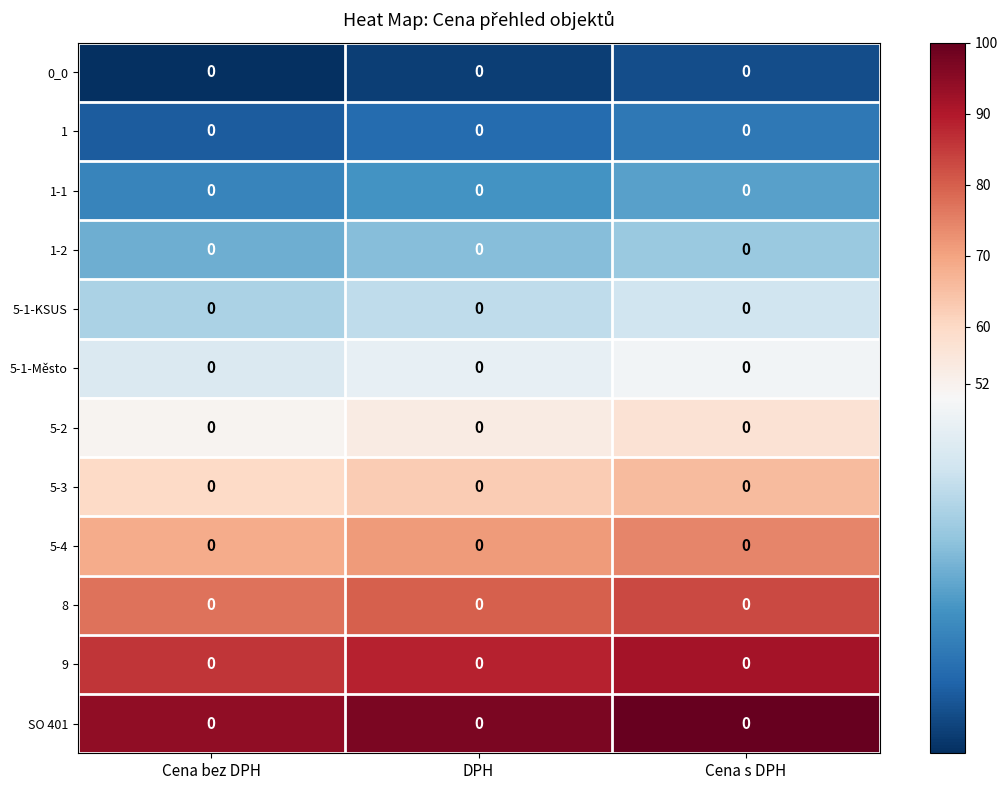

What is the maximum value for 5-1-Město?

48.6